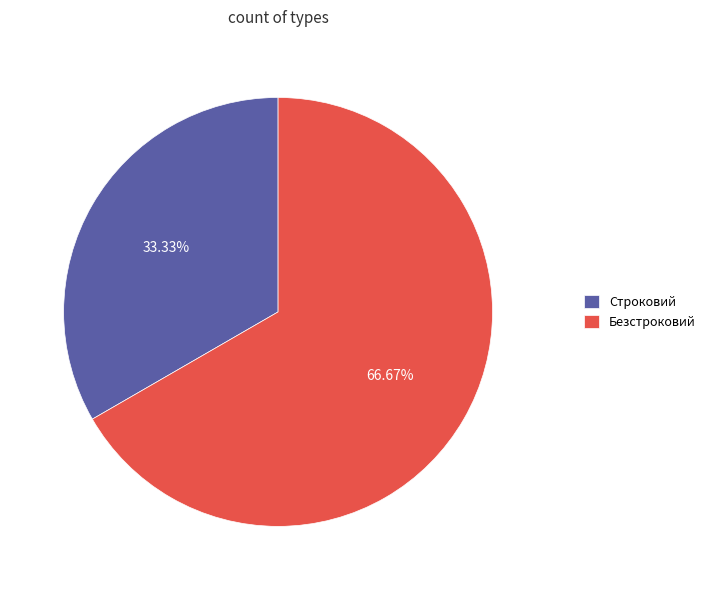

Rank the categories by value from lowest to highest.

Строковий, Безстроковий